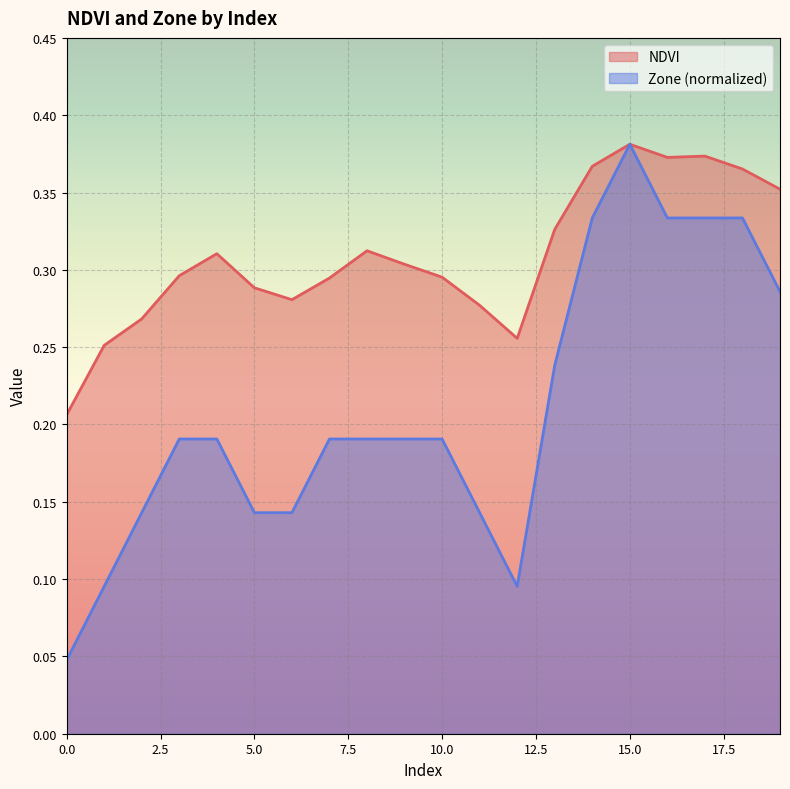

At which category is the sum across all series the highest?

15.0